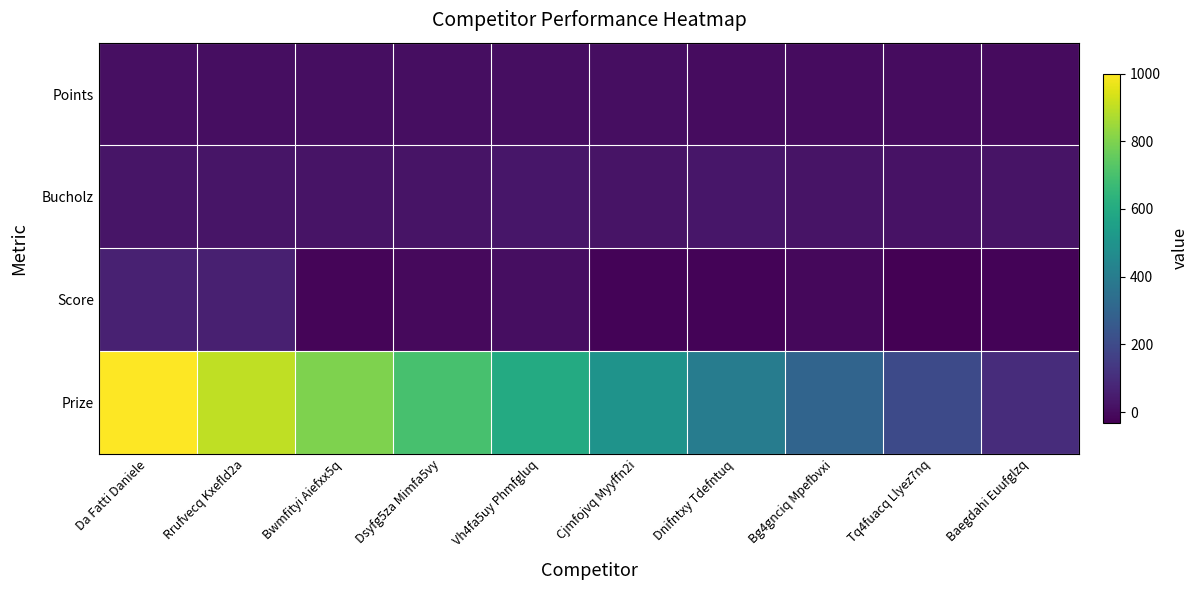

Rank the series at Vh4fa5uy Phmfgluq from lowest to highest value.

Points, Score, Bucholz, Prize